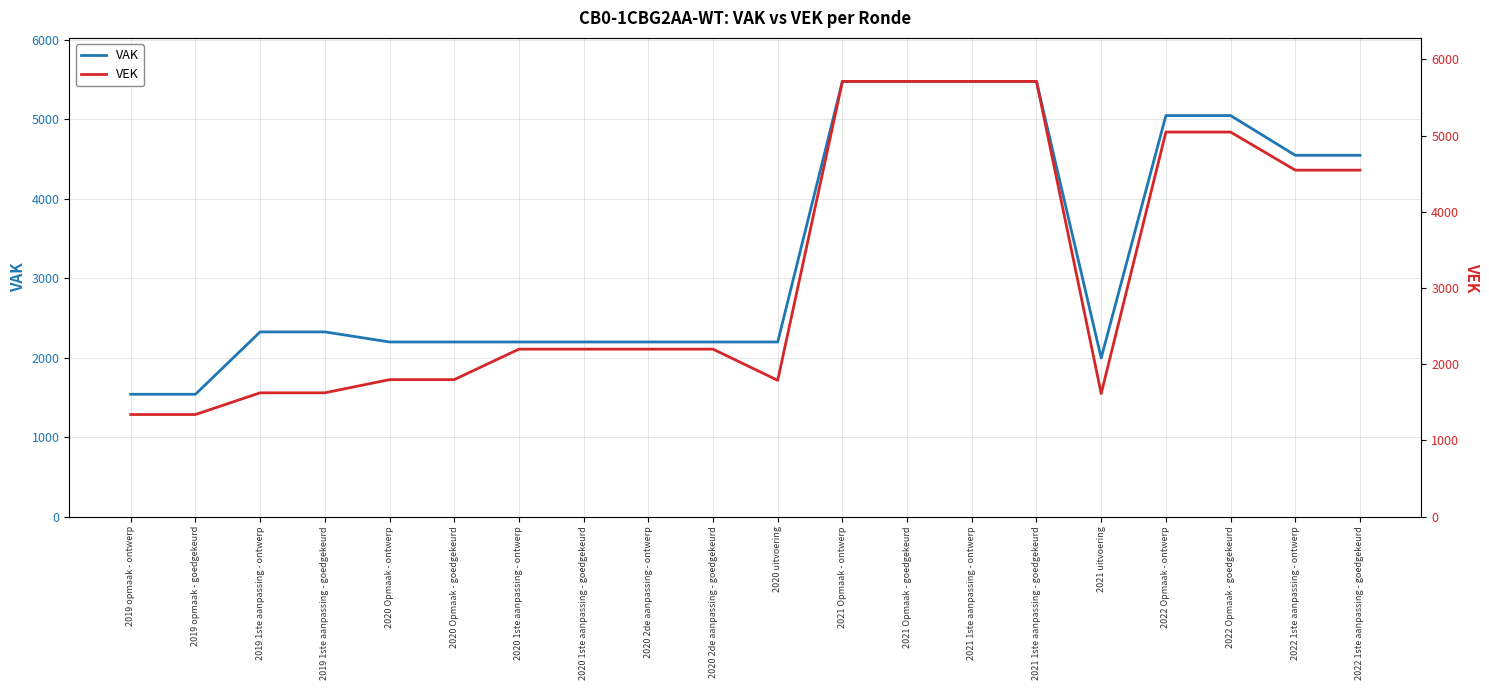

Reading left to right, what are all the values shown in this chart?

VAK: 1539	1539	2324	2324	2197	2197	2197	2197	2197	2197	2197	5477	5477	5477	5477	1995	5047	5047	4547	4547
VEK: 1339	1339	1624	1624	1797	1797	2197	2197	2197	2197	1788	5712	5712	5712	5712	1614	5047	5047	4547	4547